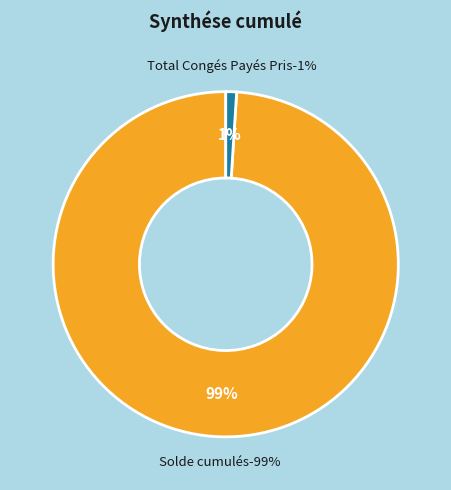

True or false: Solde cumulés accounts for 89% of the total.

False